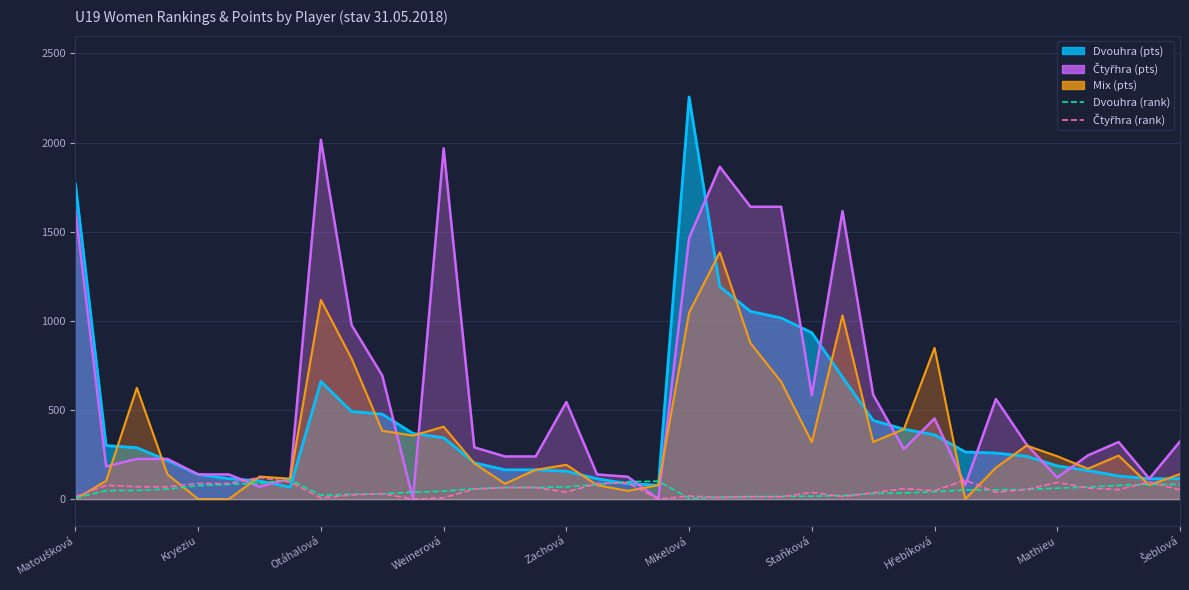

After their last crossing, which series has the higher values: Čtyřhra (rank) or Dvouhra (rank)?

Dvouhra (rank)